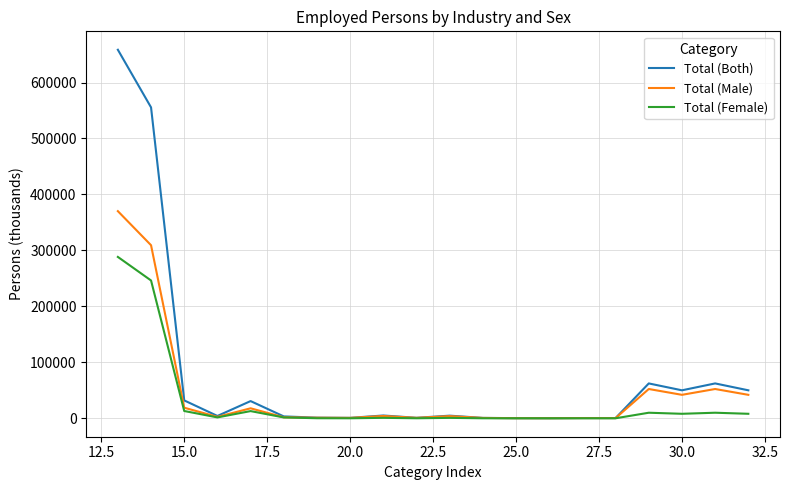

Which series has the largest range (max minus min)?

Total (Both)